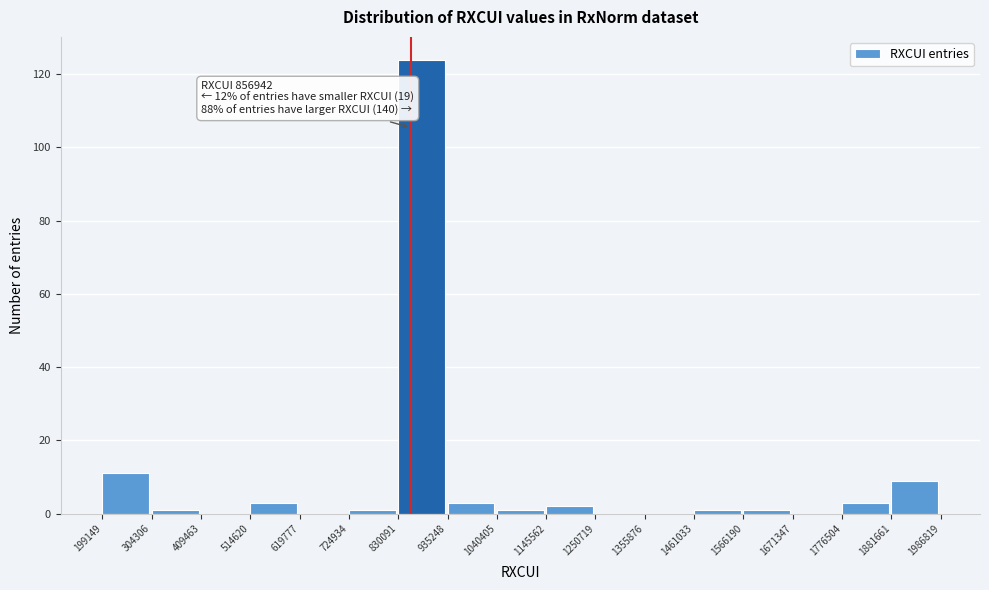

Which range on the x-axis has the tallest bar?

830091 to 935248